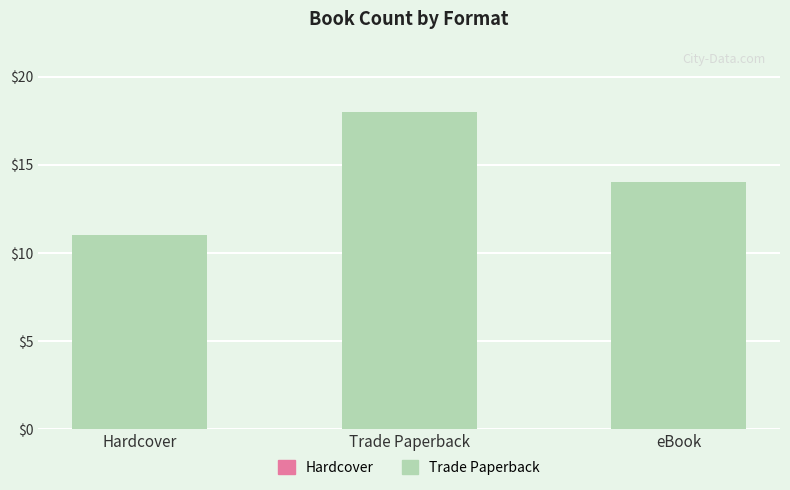

What is the label of the 3rd bar from the left?

eBook